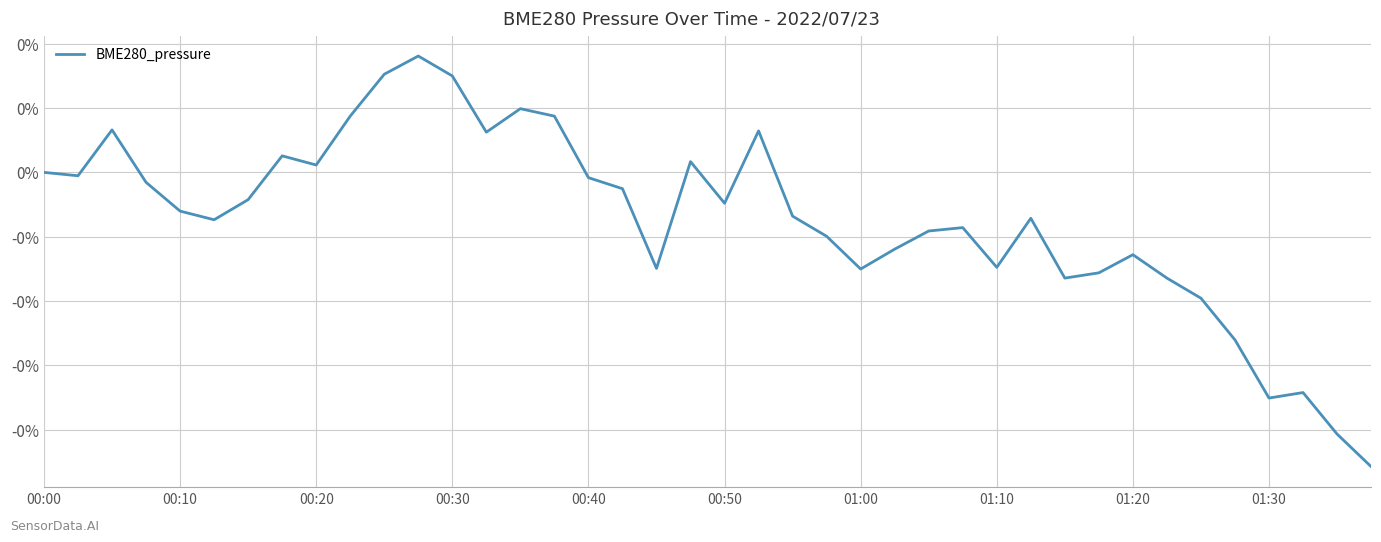

Rank the categories by value from highest to lowest.

11, 10, 12, 14, 01:30, 15, 00:20, 21, 13, 01:10, 19, 01:20, 00:00, 00:10, 16, 00:30, 17, 01:00, 20, 00:40, 22, 29, 00:50, 27, 26, 23, 25, 32, 28, 18, 24, 31, 30, 33, 34, 35, 37, 36, 38, 39